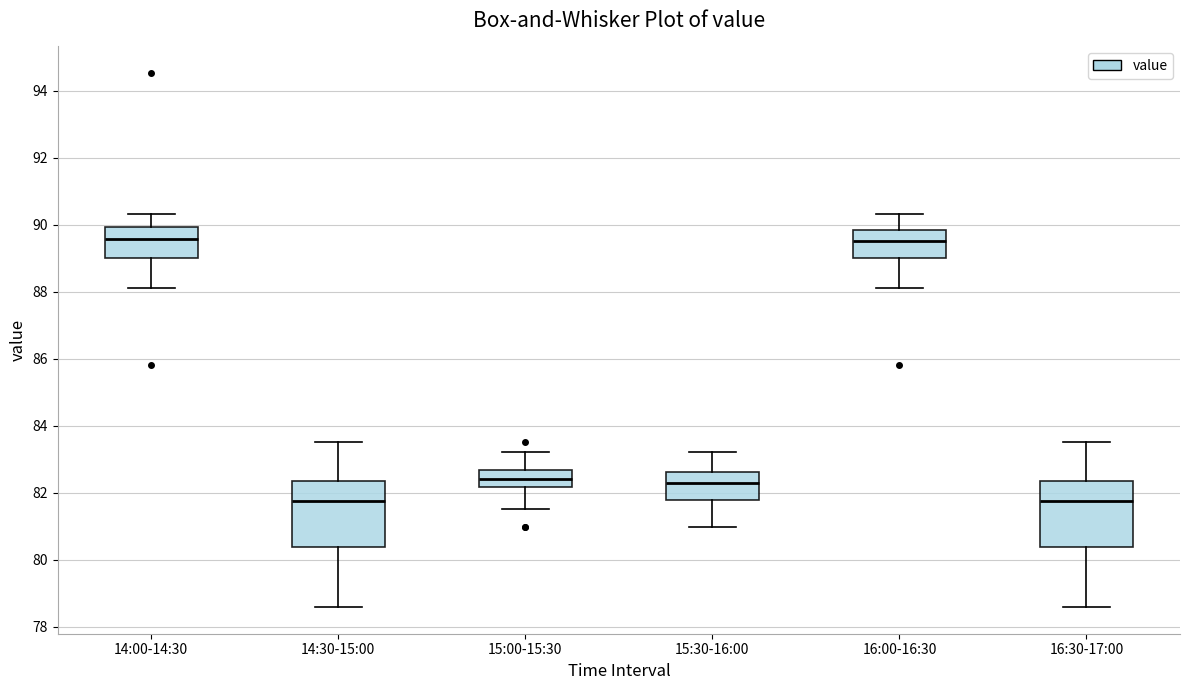

Reading left to right, read every box against the y-axis: the position of its median line, the range the box covers, and the ends of its whiskers. The values are not printed on the chart, so give them approximately, as read against the axis.

14:00-14:30: median 89.6, box 89.0 to 90.0, whiskers 88.2 to 90.4
14:30-15:00: median 81.8, box 80.4 to 82.4, whiskers 78.6 to 83.6
15:00-15:30: median 82.4, box 82.2 to 82.6, whiskers 81.6 to 83.2
15:30-16:00: median 82.2, box 81.8 to 82.6, whiskers 81.0 to 83.2
16:00-16:30: median 89.6, box 89.0 to 89.8, whiskers 88.2 to 90.4
16:30-17:00: median 81.8, box 80.4 to 82.4, whiskers 78.6 to 83.6